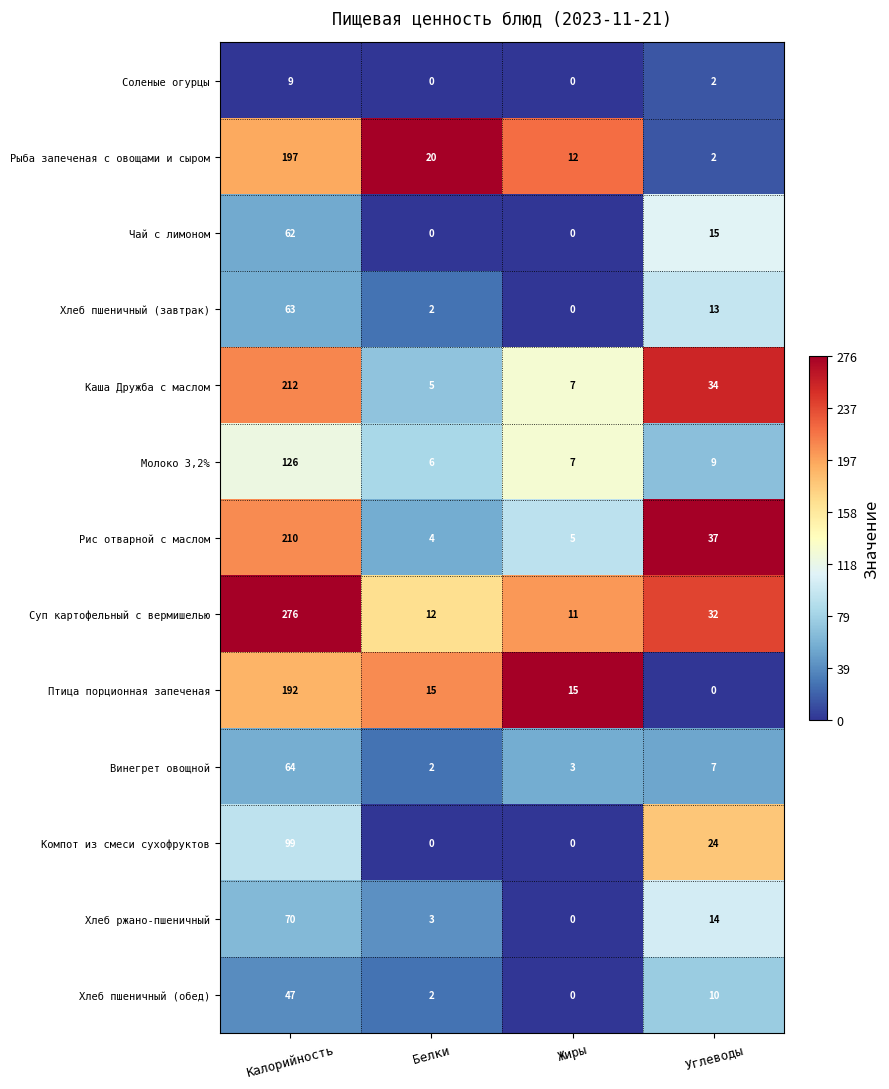

What is the total value across all series at Калорийность?

1627